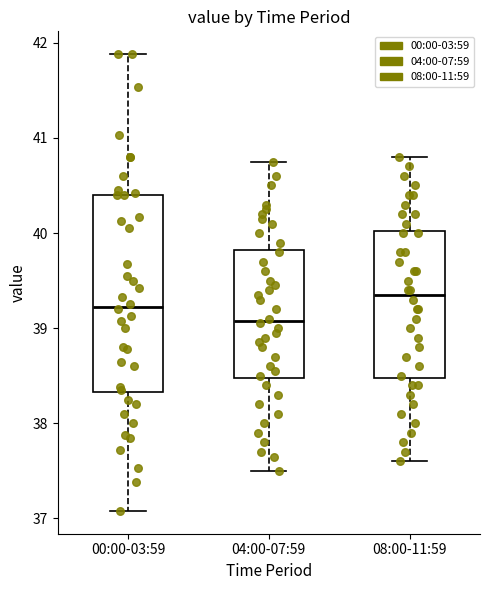

Which box has the highest median line?

08:00-11:59